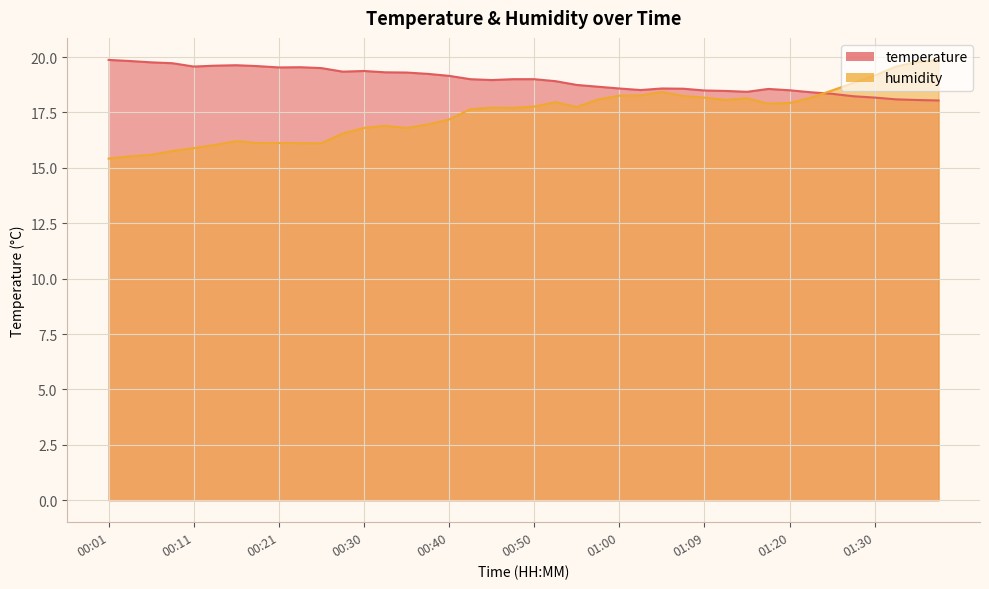

What is the total value across all series at 00:18?

35.7